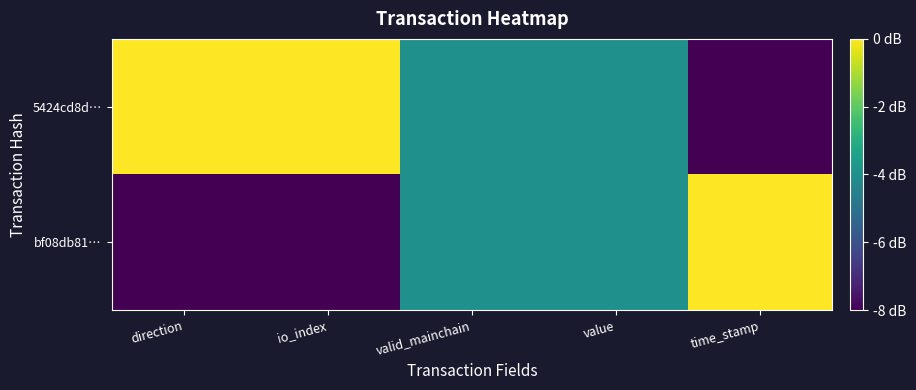

Which series changed the most between valid_mainchain and time_stamp?

bf08db81…